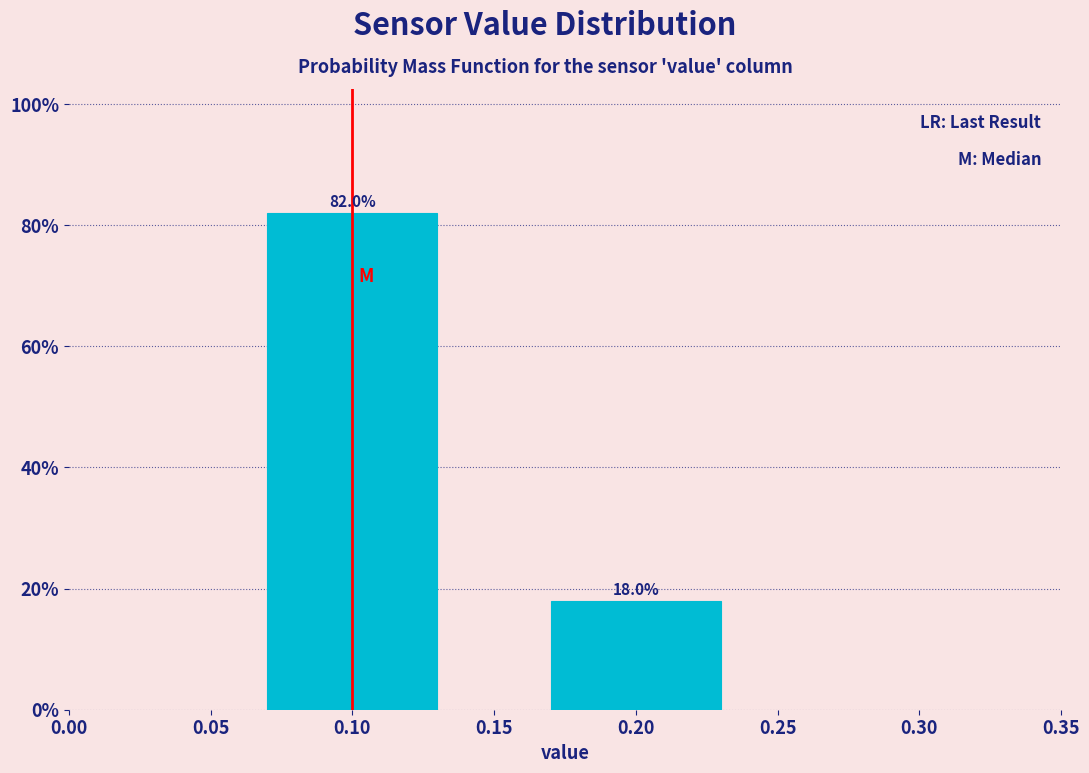

Reading left to right, list all the values displayed in this chart.

82	18